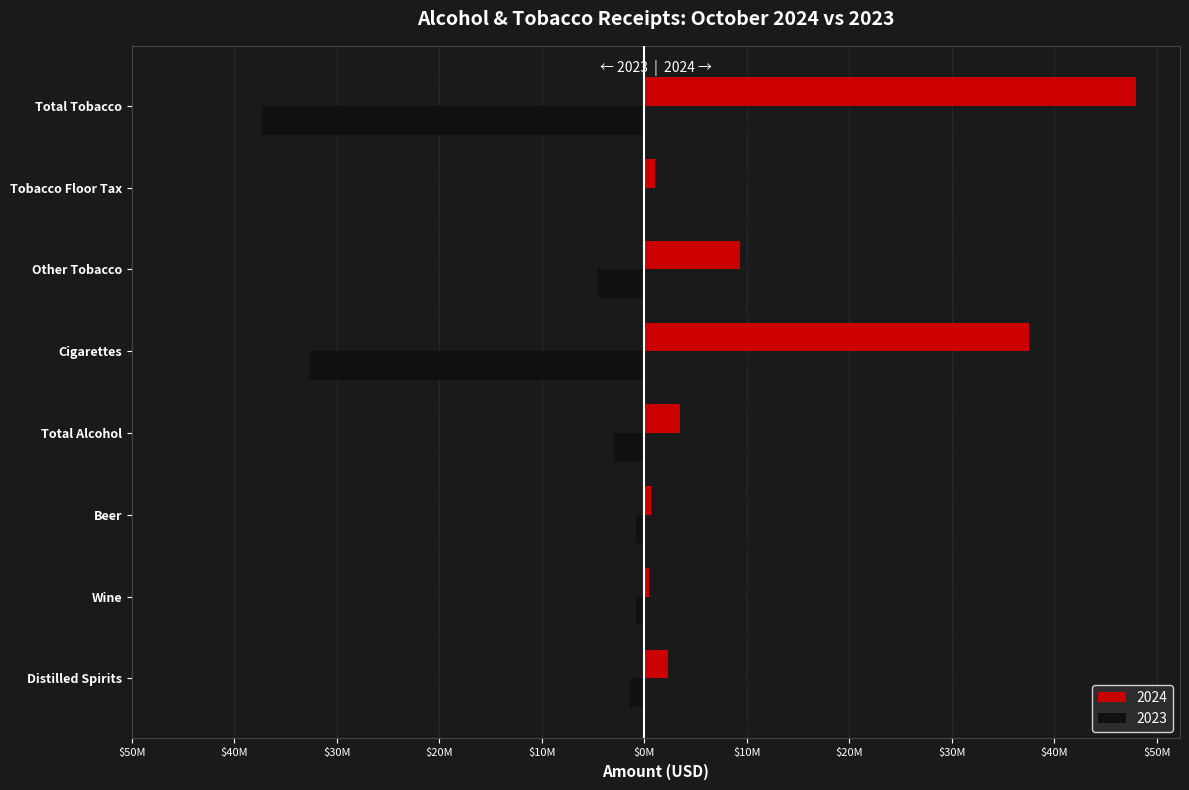

What are all the series names shown in the legend?

2024, 2023